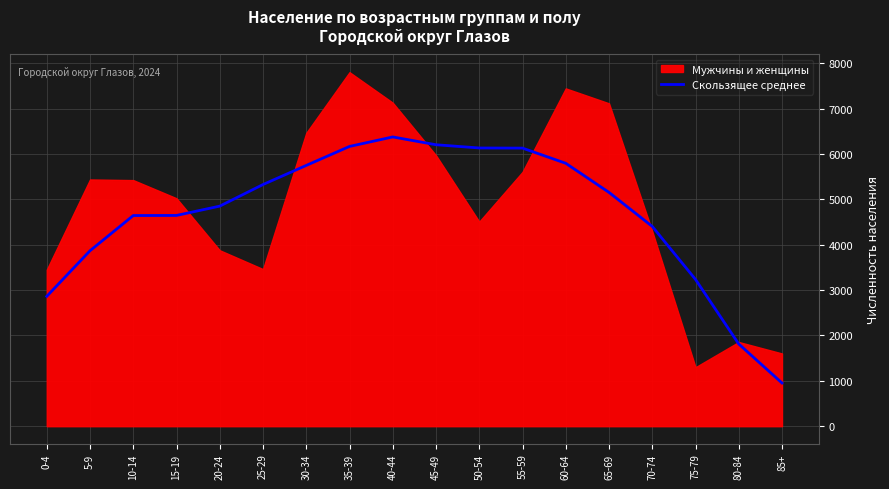

What is the ratio of the value at 30-34 to the value at 15-19?

1.2